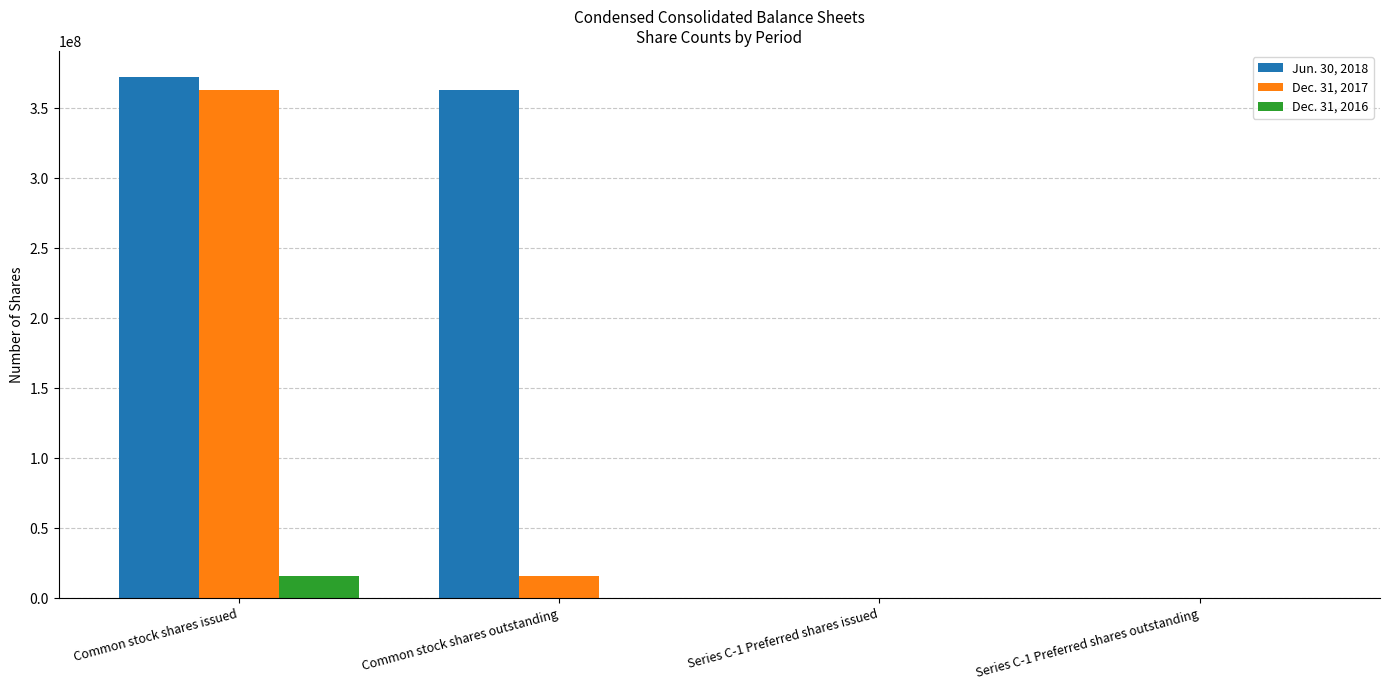

Count the Dec. 31, 2016 values in the range 0 to 16095929.

4